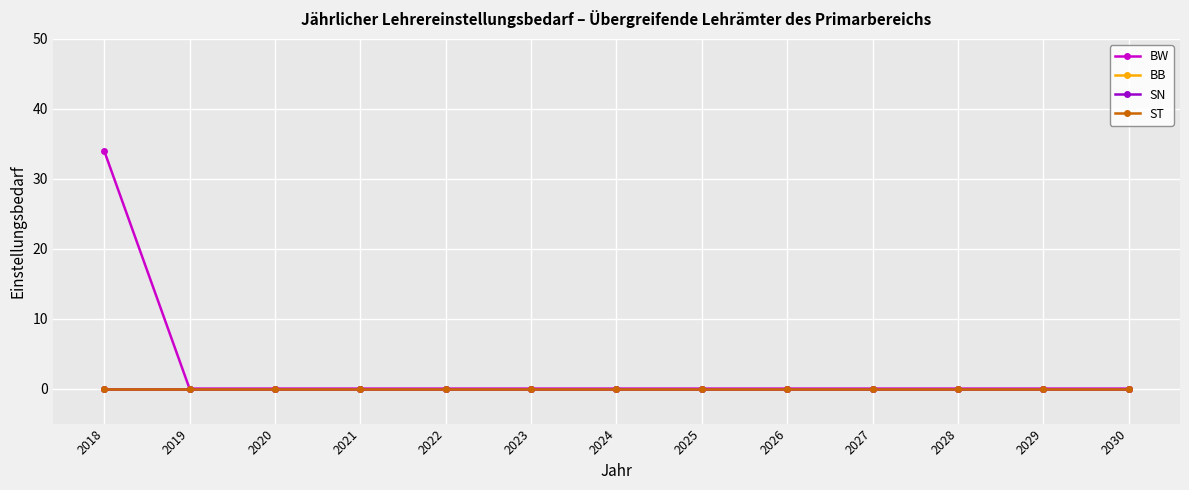

Is this an area chart (filled region under the line)?

No